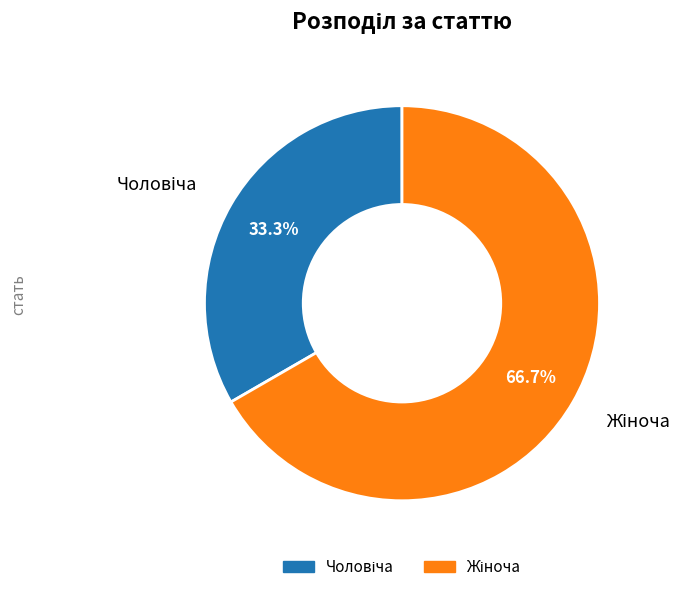

Does any single category account for the majority?

Yes